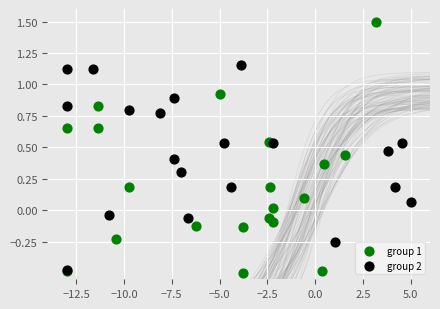

Which series has the largest Y range (max minus min)?

group 1